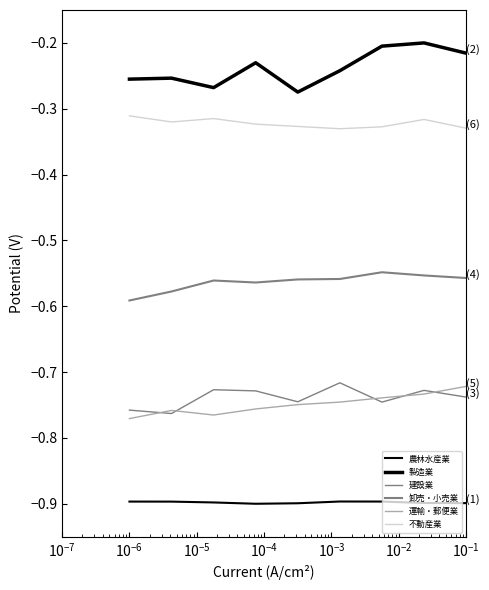

Is this an area chart (filled region under the line)?

No